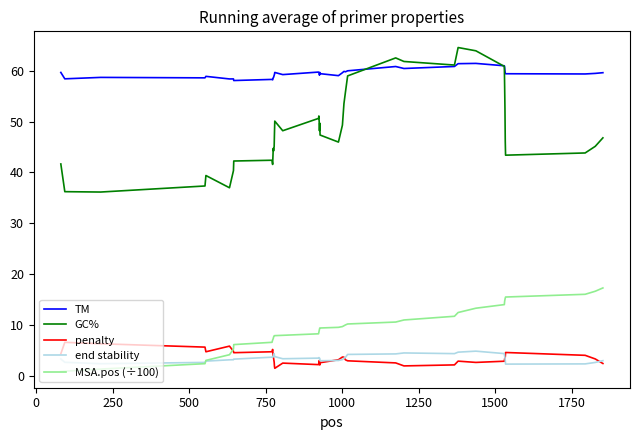

Which series has the widest spread of values?

GC%